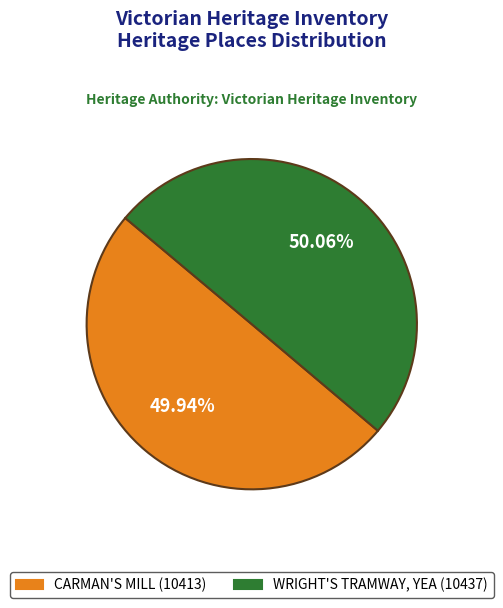

To the nearest percent, what percentage of the pie is WRIGHT'S TRAMWAY, YEA?

50%